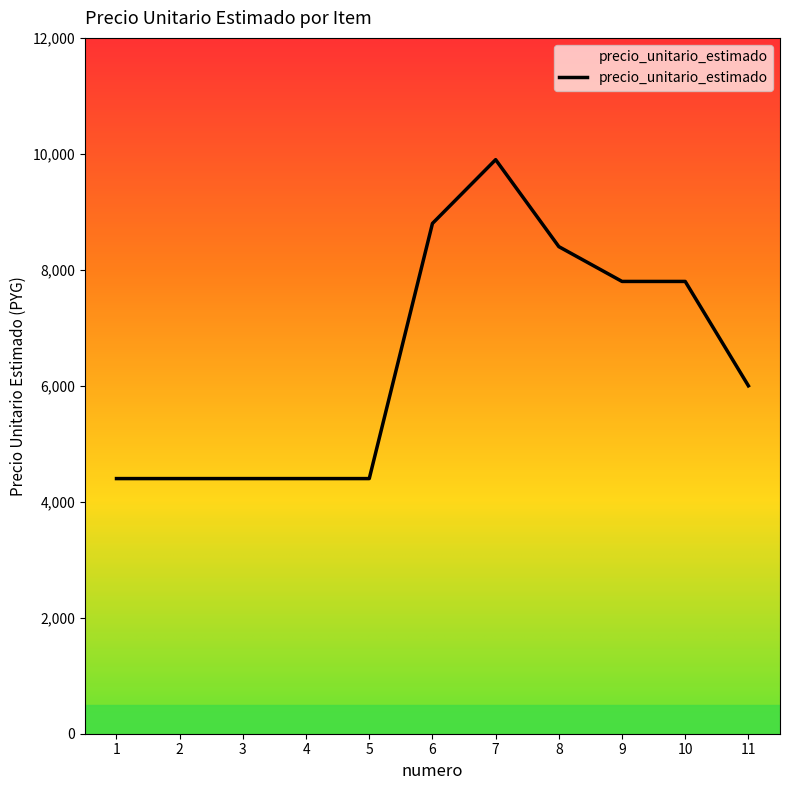

Reading left to right, transcribe all the data shown in this chart.

4400	4400	4400	4400	4400	8800	9900	8400	7800	7800	6000